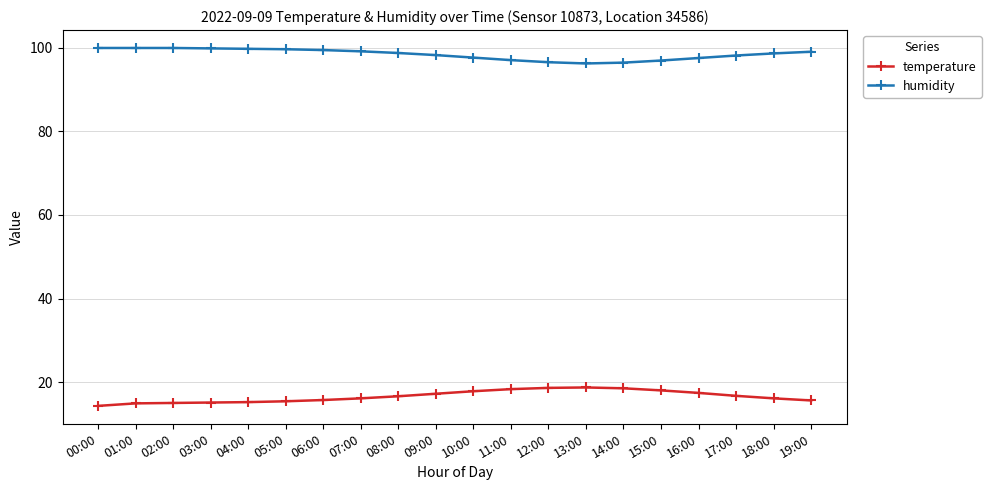

At how many categories does at least one series exceed 18?

20